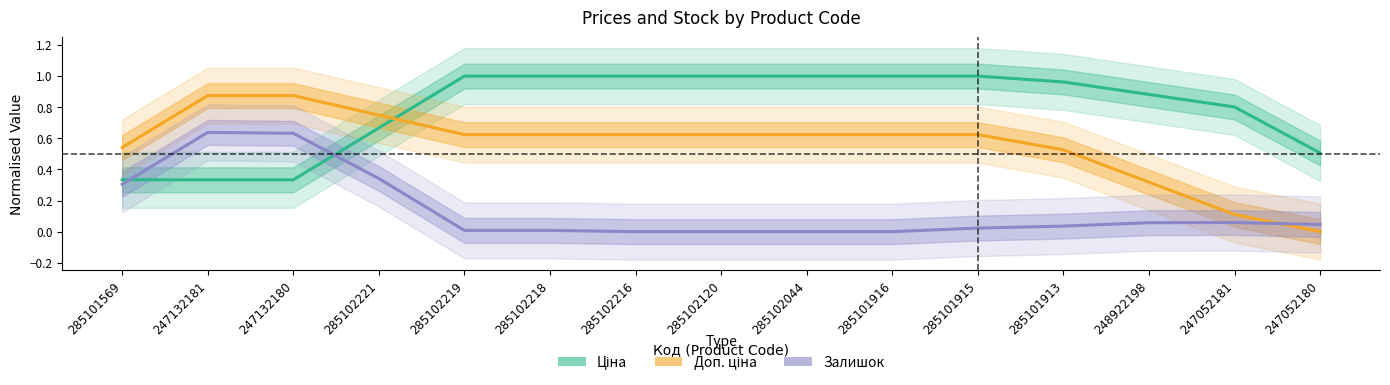

Reading left to right, what are all the values shown in this chart?

Ціна: 285101569=0.3	247132181=0.3	247132180=0.3	285102221=0.7	285102219=1.0	285102218=1.0	285102216=1.0	285102120=1.0	285102044=1.0	285101916=1.0	285101915=1.0	285101913=1.0	248922198=0.9	247052181=0.8	247052180=0.5
Доп. ціна: 285101569=0.5	247132181=0.9	247132180=0.9	285102221=0.7	285102219=0.6	285102218=0.6	285102216=0.6	285102120=0.6	285102044=0.6	285101916=0.6	285101915=0.6	285101913=0.5	248922198=0.3	247052181=0.1	247052180=0.0
Залишок: 285101569=0.3	247132181=0.6	247132180=0.6	285102221=0.3	285102219=0.0	285102218=0.0	285102216=0.0	285102120=0.0	285102044=0.0	285101916=0.0	285101915=0.0	285101913=0.0	248922198=0.1	247052181=0.1	247052180=0.0